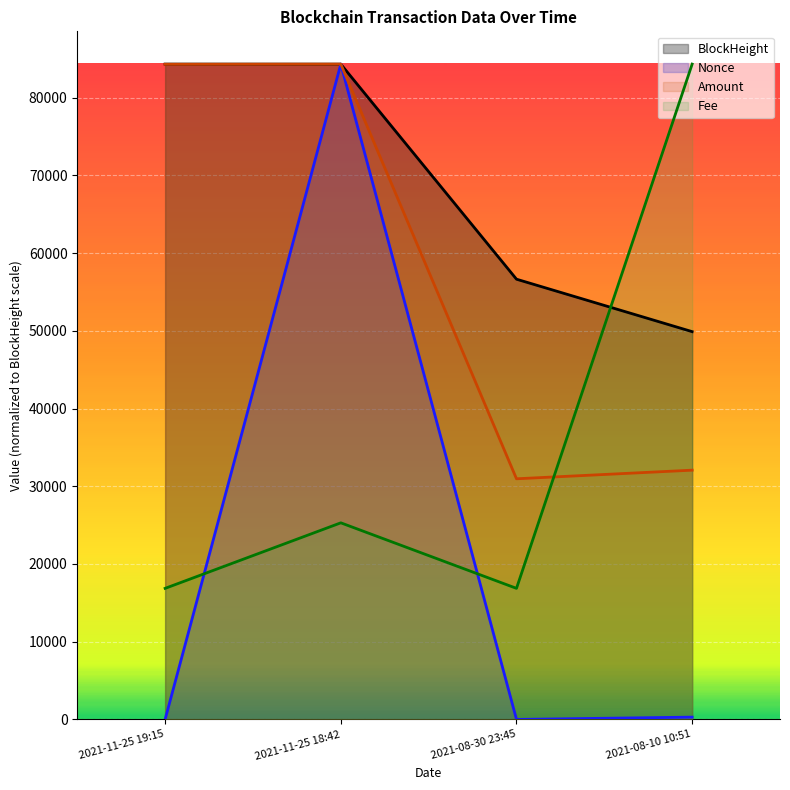

At which label is Amount closest to 57636?

2021-08-10 10:51